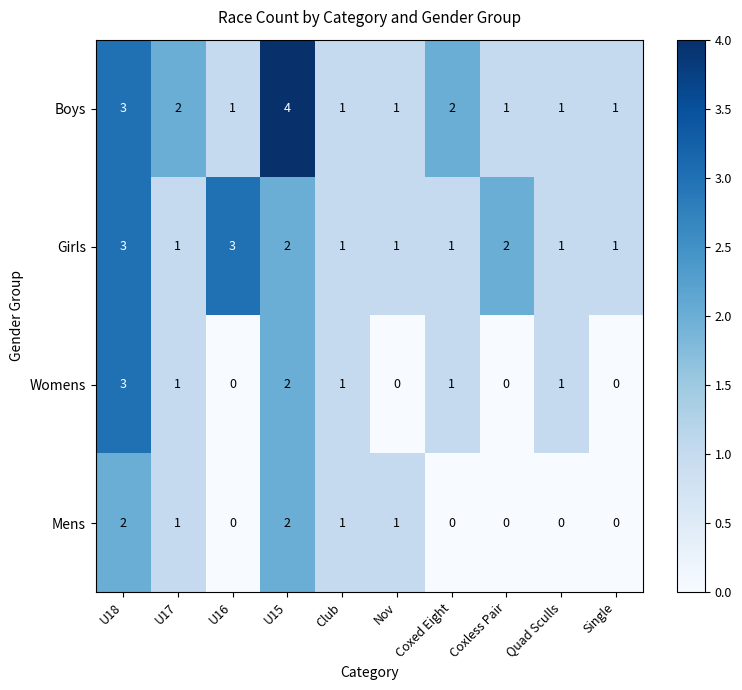

What is the highest value of the Girls series?

3